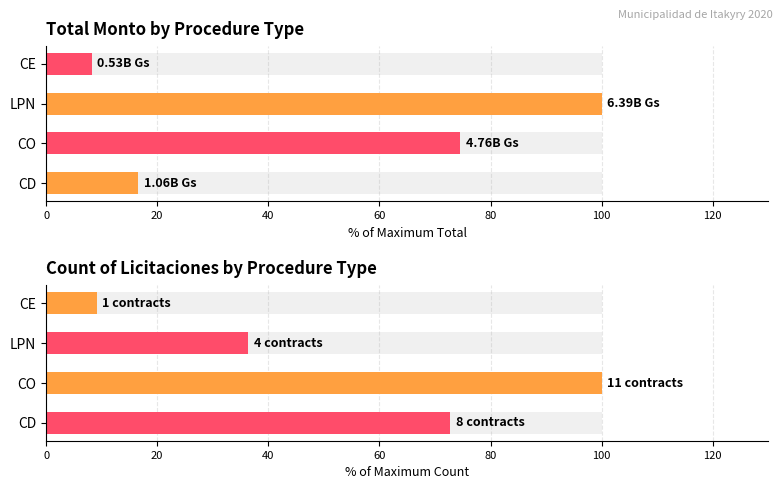

Is the value of Total Monto (normalized) at CO greater than the value of Count of Licitaciones (normalized) at LPN?

Yes